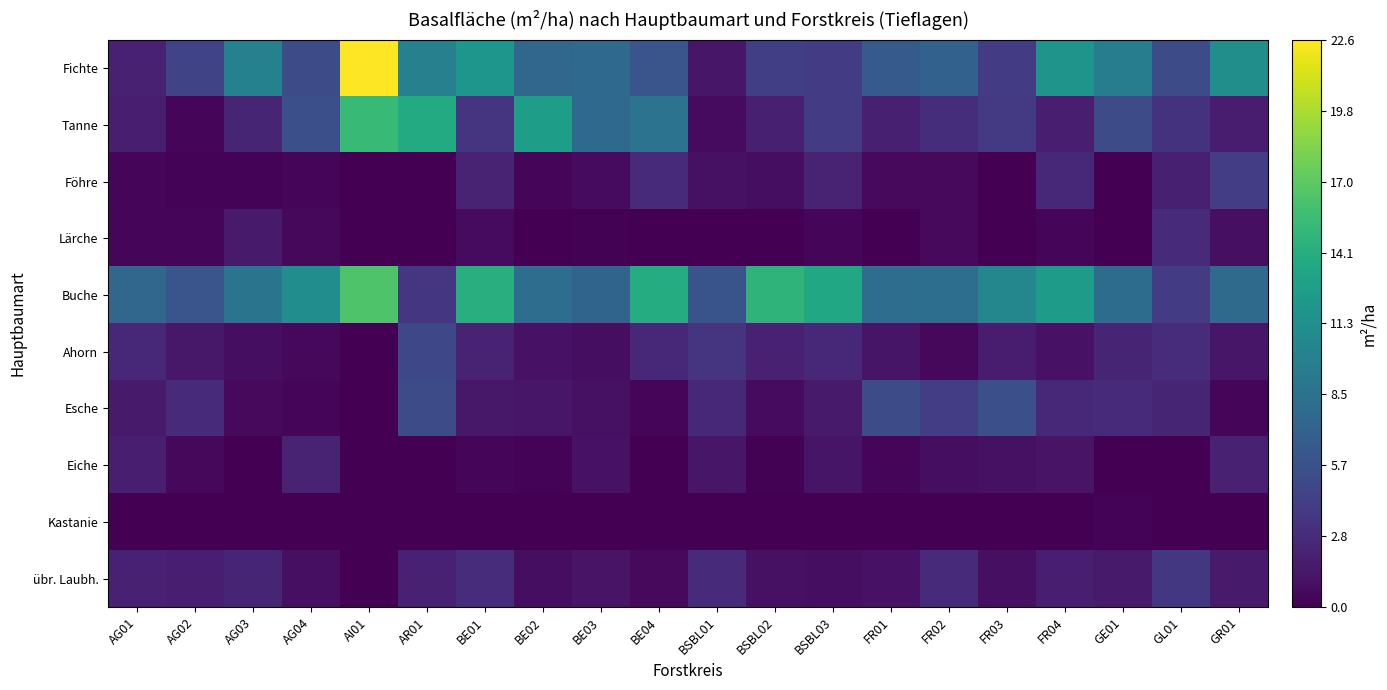

Reading left to right, what are all the values shown in this chart?

Fichte: AG01=2.1	AG02=4.6	AG03=9.9	AG04=5.2	AI01=22.6	AR01=9.8	BE01=11.9	BE02=7.5	BE03=7.7	BE04=6.0	BSBL01=1.4	BSBL02=4.2	BSBL03=3.9	FR01=6.4	FR02=7.0	FR03=4.0	FR04=11.7	GE01=9.6	GL01=5.2	GR01=11.2
Tanne: AG01=1.9	AG02=0.4	AG03=2.3	AG04=5.5	AI01=15.2	AR01=13.8	BE01=3.5	BE02=12.7	BE03=7.7	BE04=8.6	BSBL01=0.7	BSBL02=2.0	BSBL03=4.0	FR01=2.0	FR02=3.0	FR03=3.8	FR04=1.9	GE01=5.2	GL01=3.3	GR01=1.8
Föhre: AG01=0.4	AG02=0.2	AG03=0.2	AG04=0.4	AI01=0.0	AR01=0.0	BE01=2.2	BE02=0.4	BE03=0.7	BE04=2.8	BSBL01=1.0	BSBL02=0.8	BSBL03=2.2	FR01=0.6	FR02=0.6	FR03=0.0	FR04=2.5	GE01=0.0	GL01=2.0	GR01=4.1
Lärche: AG01=0.3	AG02=0.4	AG03=1.6	AG04=0.5	AI01=0.0	AR01=0.0	BE01=0.7	BE02=0.0	BE03=0.1	BE04=0.0	BSBL01=0.0	BSBL02=0.0	BSBL03=0.3	FR01=0.0	FR02=0.6	FR03=0.0	FR04=0.3	GE01=0.0	GL01=2.8	GR01=0.9
Buche: AG01=7.5	AG02=6.0	AG03=8.7	AG04=11.1	AI01=16.4	AR01=3.6	BE01=14.2	BE02=8.1	BE03=7.3	BE04=14.0	BSBL01=5.9	BSBL02=14.7	BSBL03=13.5	FR01=8.1	FR02=8.2	FR03=10.5	FR04=12.5	GE01=8.0	GL01=4.0	GR01=7.8
Ahorn: AG01=2.6	AG02=1.5	AG03=0.8	AG04=0.5	AI01=0.0	AR01=4.9	BE01=2.2	BE02=1.1	BE03=0.8	BE04=2.6	BSBL01=3.4	BSBL02=2.1	BSBL03=2.6	FR01=1.3	FR02=0.5	FR03=1.7	FR04=1.1	GE01=2.3	GL01=2.9	GR01=1.4
Esche: AG01=1.6	AG02=2.7	AG03=0.6	AG04=0.4	AI01=0.0	AR01=5.2	BE01=1.5	BE02=1.4	BE03=1.0	BE04=0.3	BSBL01=2.6	BSBL02=0.7	BSBL03=1.6	FR01=5.2	FR02=4.1	FR03=5.5	FR04=2.5	GE01=2.8	GL01=2.3	GR01=0.3
Eiche: AG01=1.9	AG02=0.5	AG03=0.0	AG04=2.2	AI01=0.0	AR01=0.0	BE01=0.3	BE02=0.2	BE03=1.1	BE04=0.0	BSBL01=1.4	BSBL02=0.1	BSBL03=1.3	FR01=0.4	FR02=0.8	FR03=1.0	FR04=1.2	GE01=0.0	GL01=0.0	GR01=2.1
Kastanie: AG01=0.0	AG02=0.0	AG03=0.0	AG04=0.0	AI01=0.0	AR01=0.0	BE01=0.0	BE02=0.0	BE03=0.0	BE04=0.0	BSBL01=0.0	BSBL02=0.0	BSBL03=0.0	FR01=0.0	FR02=0.0	FR03=0.0	FR04=0.0	GE01=0.2	GL01=0.0	GR01=0.0
übr. Laubh.: AG01=2.1	AG02=1.9	AG03=2.3	AG04=0.9	AI01=0.0	AR01=2.1	BE01=2.9	BE02=0.8	BE03=1.2	BE04=0.6	BSBL01=2.7	BSBL02=1.0	BSBL03=0.8	FR01=1.1	FR02=2.8	FR03=0.9	FR04=1.9	GE01=1.6	GL01=3.7	GR01=1.6